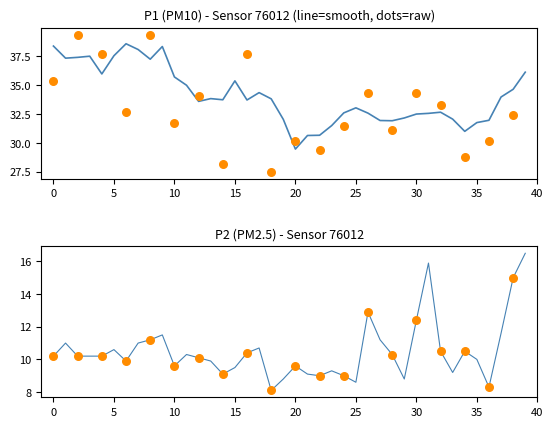

What is the ratio of the value at 00:02 to the value at 00:08?

1.0